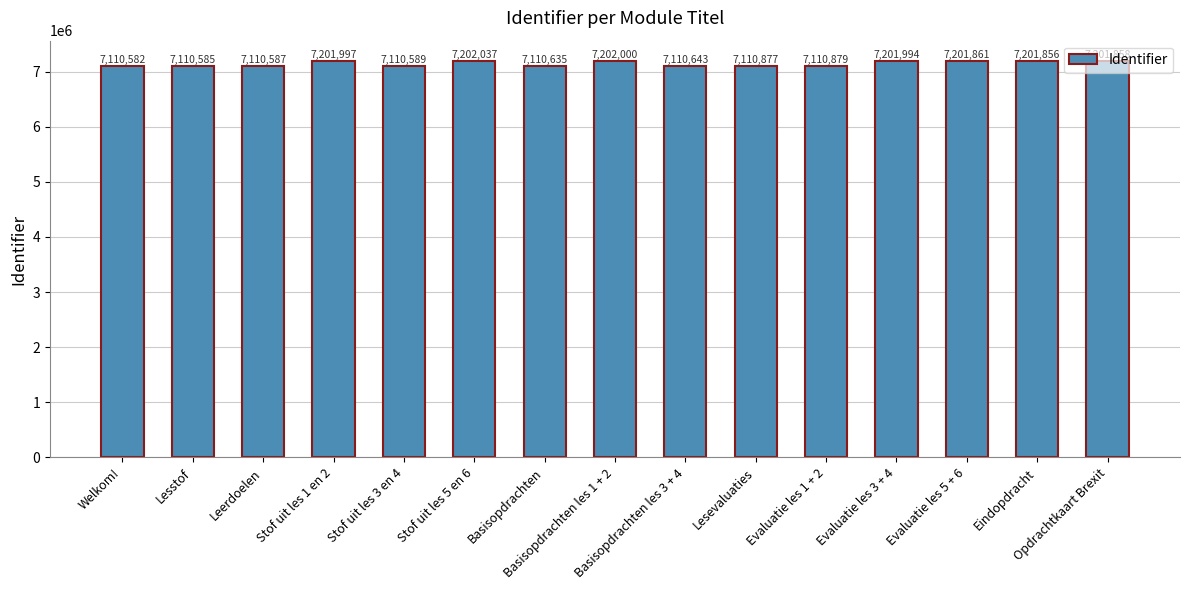

What position from the left is Stof uit les 5 en 6?

6